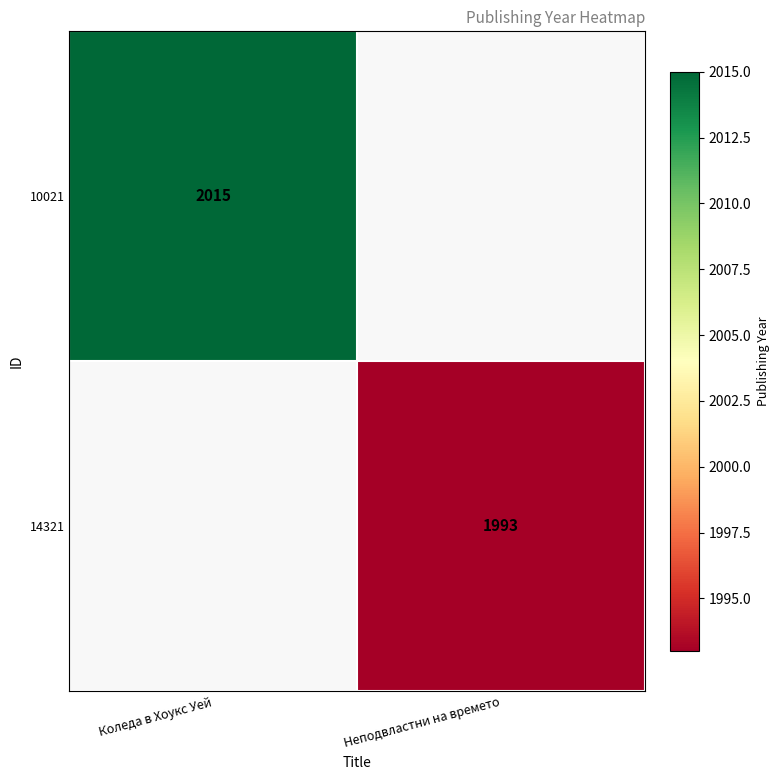

At which category does the chart reach its peak across all series?

Коледа в Хоукс Уей